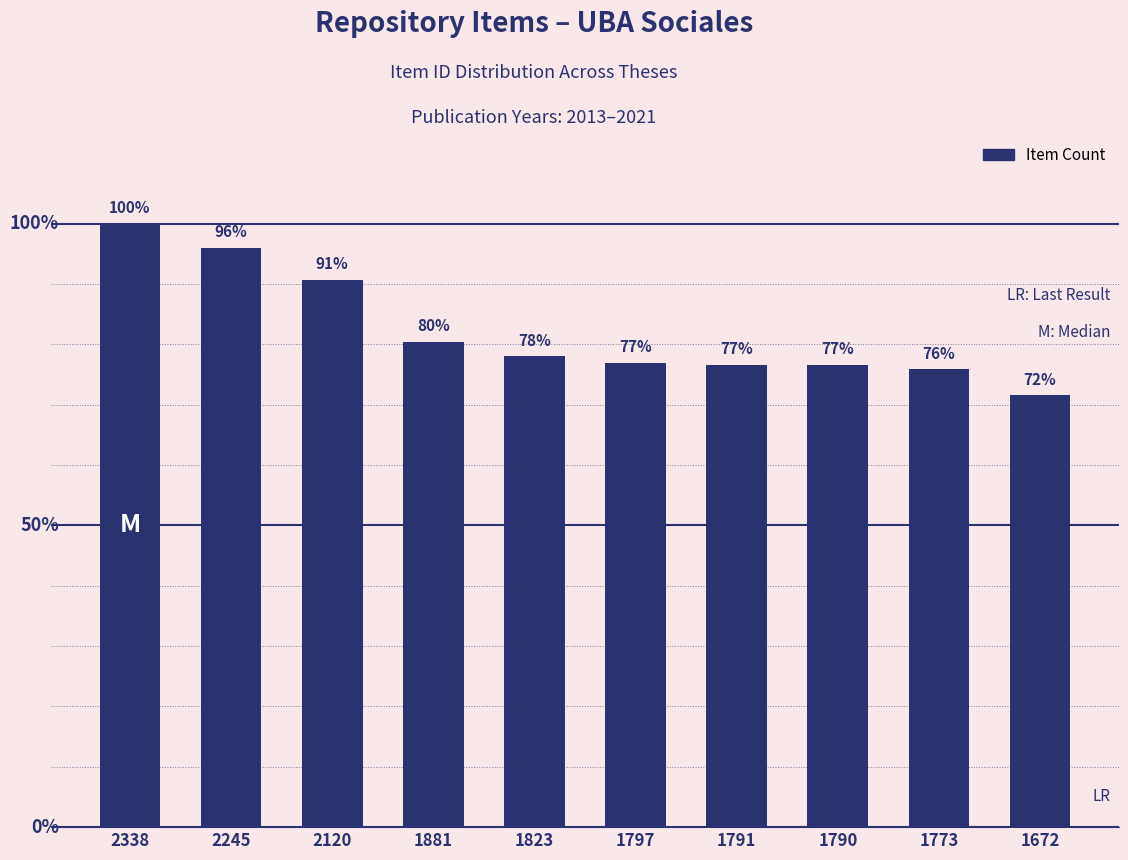

What is the difference between the values at 2245 and 1672?

573